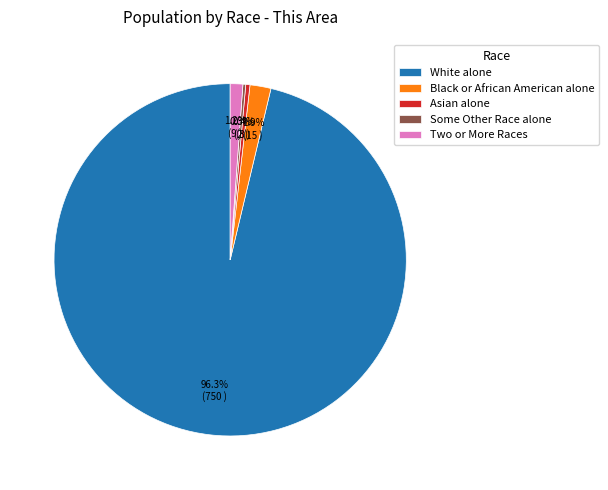

Does any single category account for the majority?

Yes